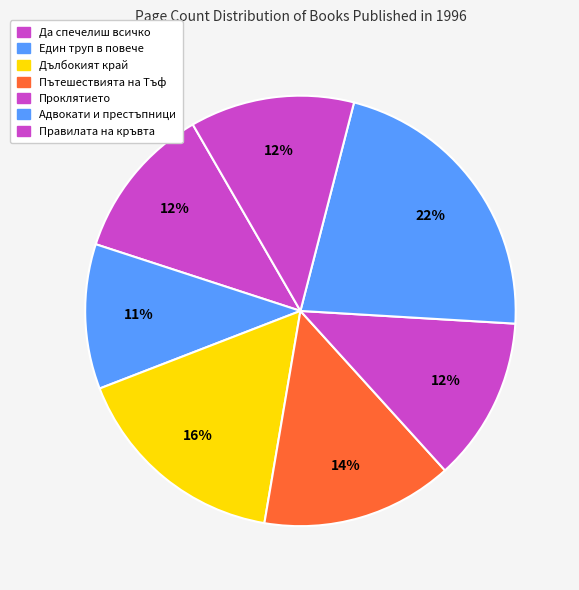

To the nearest percent, what portion does Пътешествията на Тъф represent?

14%